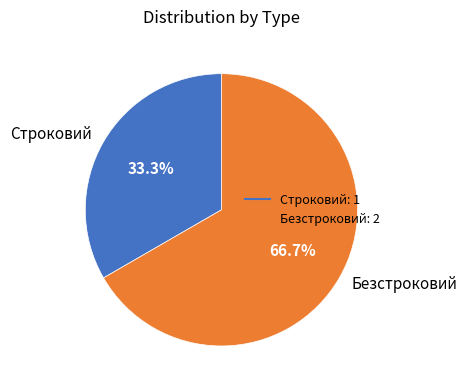

What is the largest slice in the pie chart?

Безстроковий